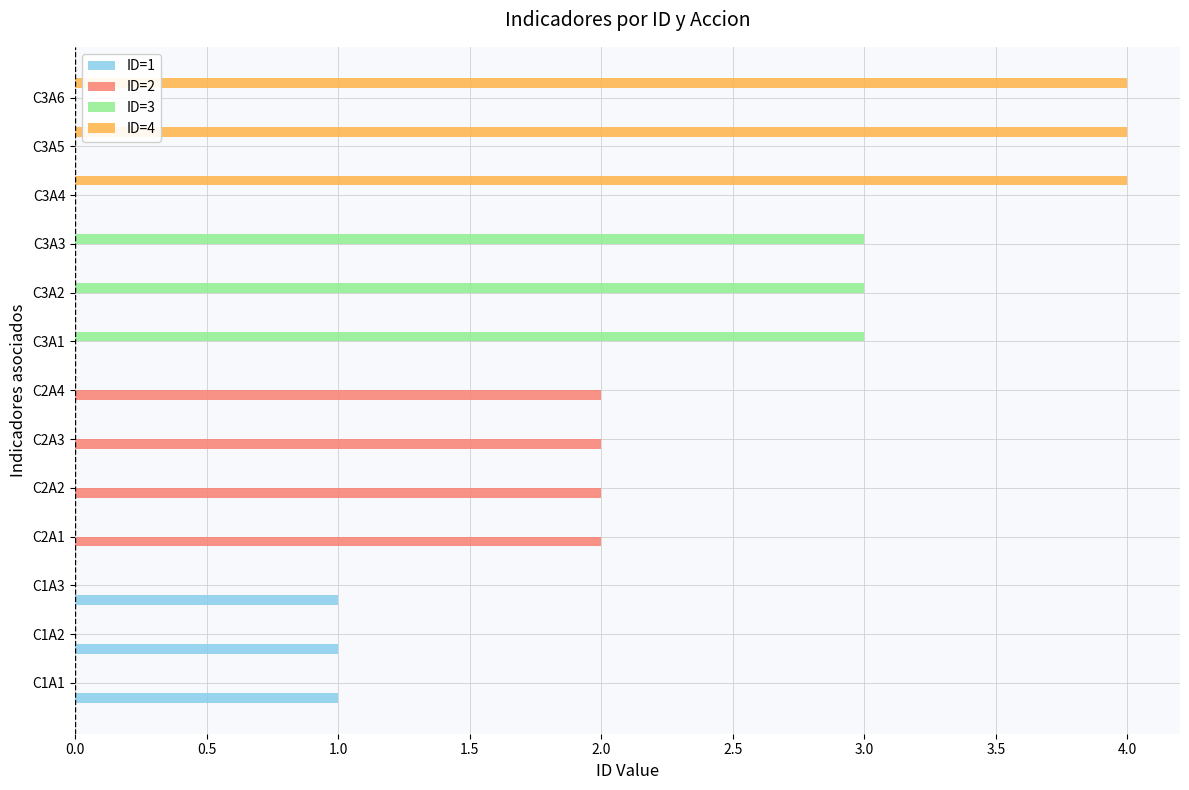

What is the greatest value displayed?

4